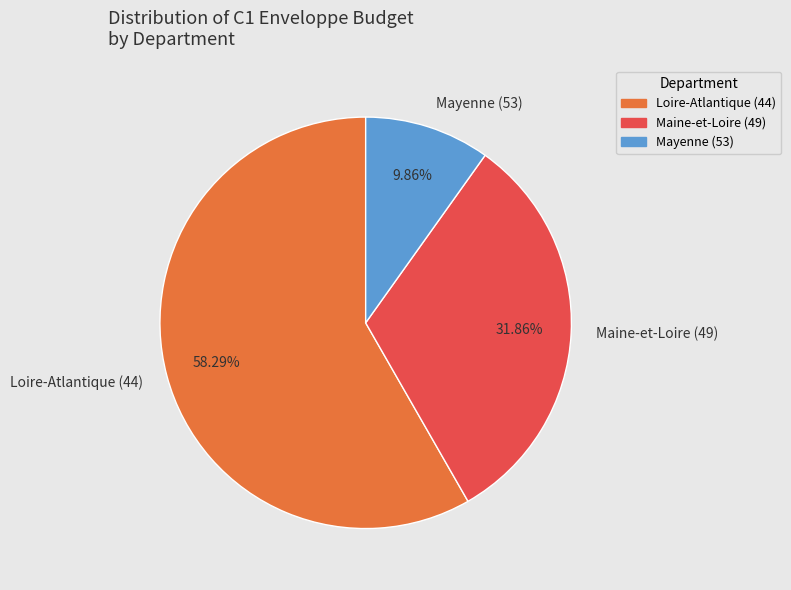

Do Loire-Atlantique (44) and Maine-et-Loire (49) together represent more than half of the pie?

Yes